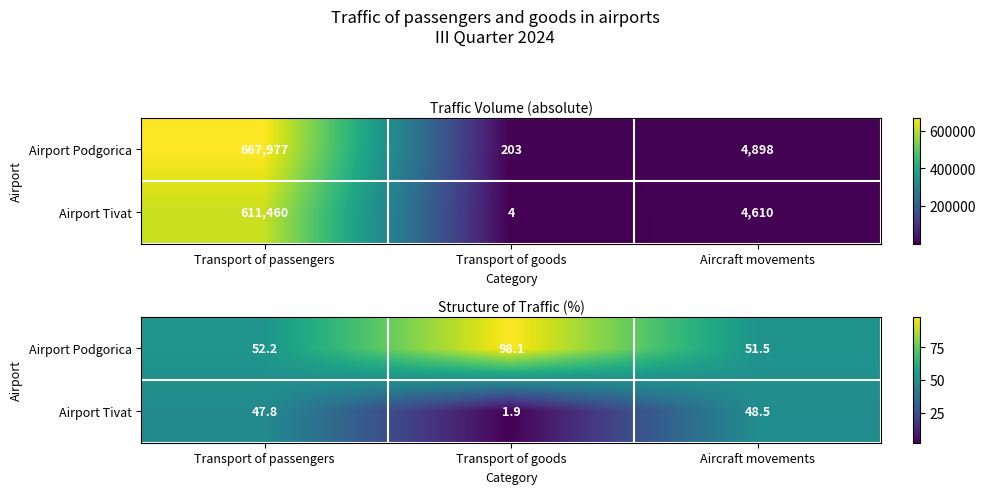

Where does the Airport Podgorica series first go above 52?

Transport of passengers